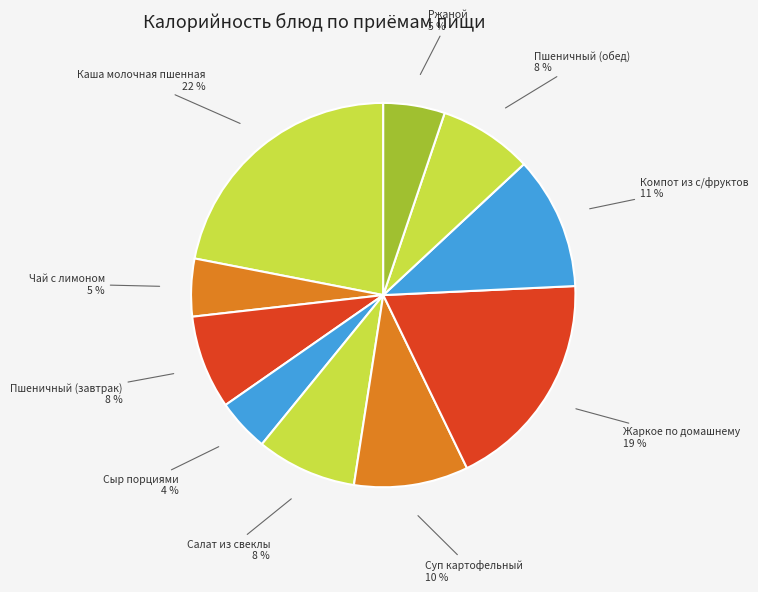

To the nearest percent, what is the difference between the largest and smallest slice percentages?

18%